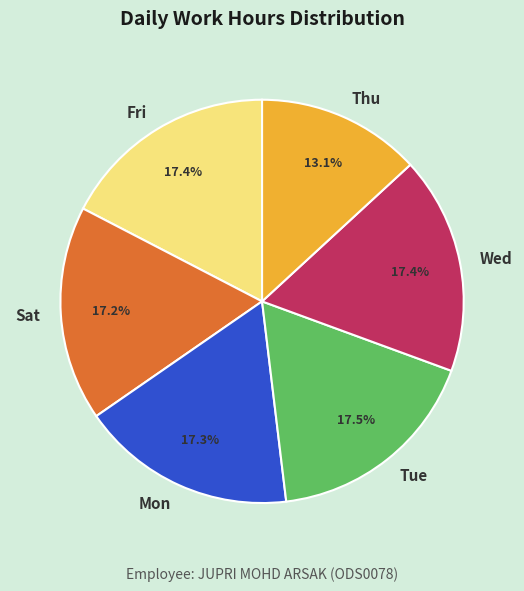

Which category has the smallest portion of the pie?

Thu